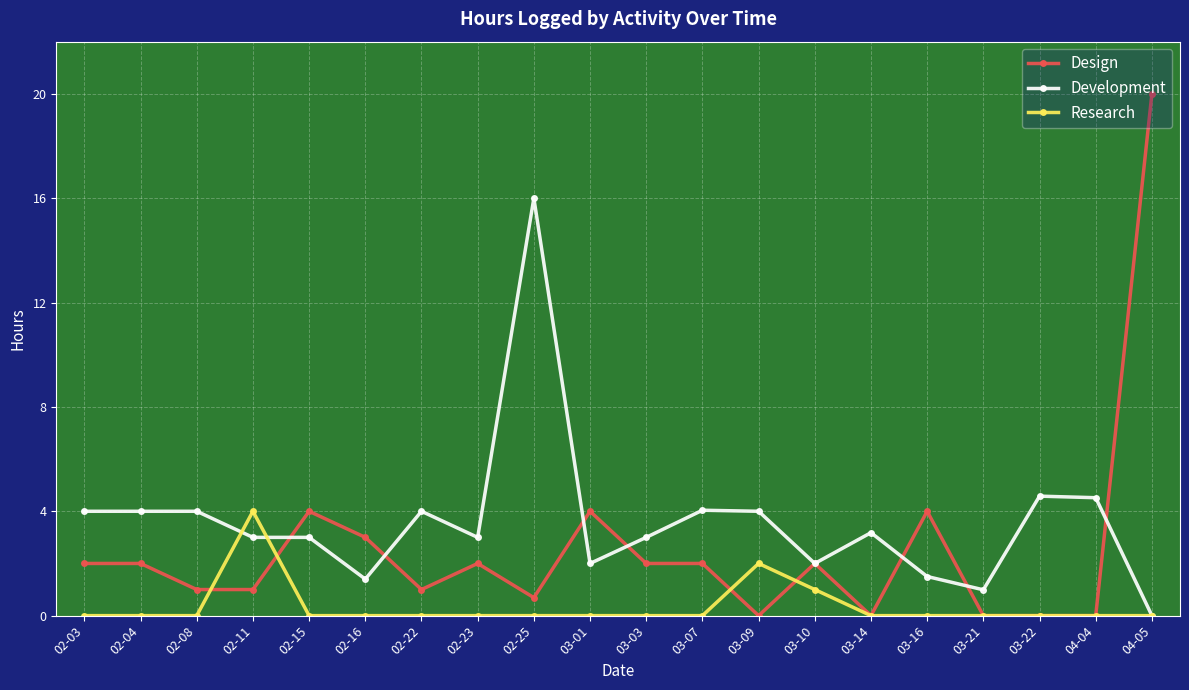

What is the sum of the Development values at 03-10 and 03-22?

6.6